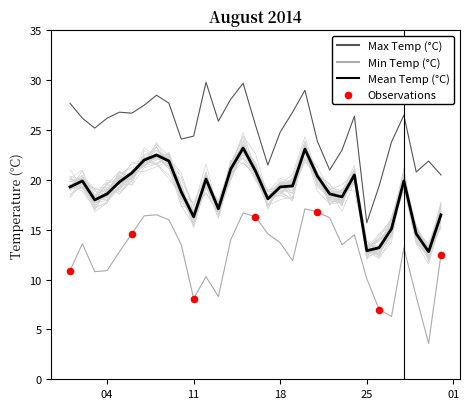

Which series reaches the minimum Y coordinate?

Min Temp (°C)